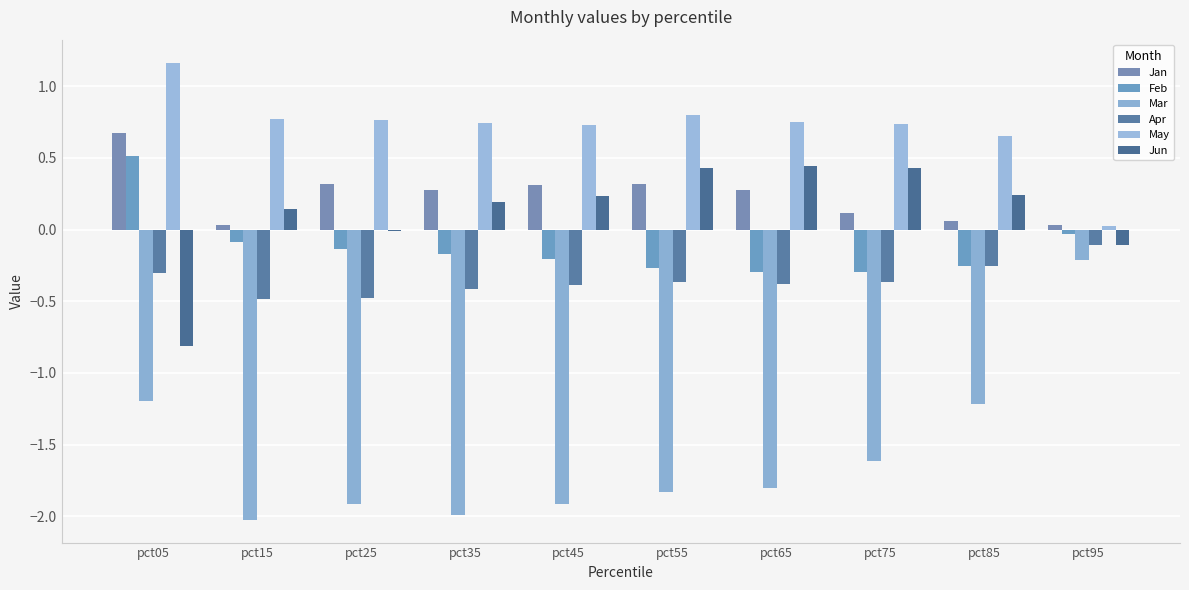

Count the number of data series in this chart.

6